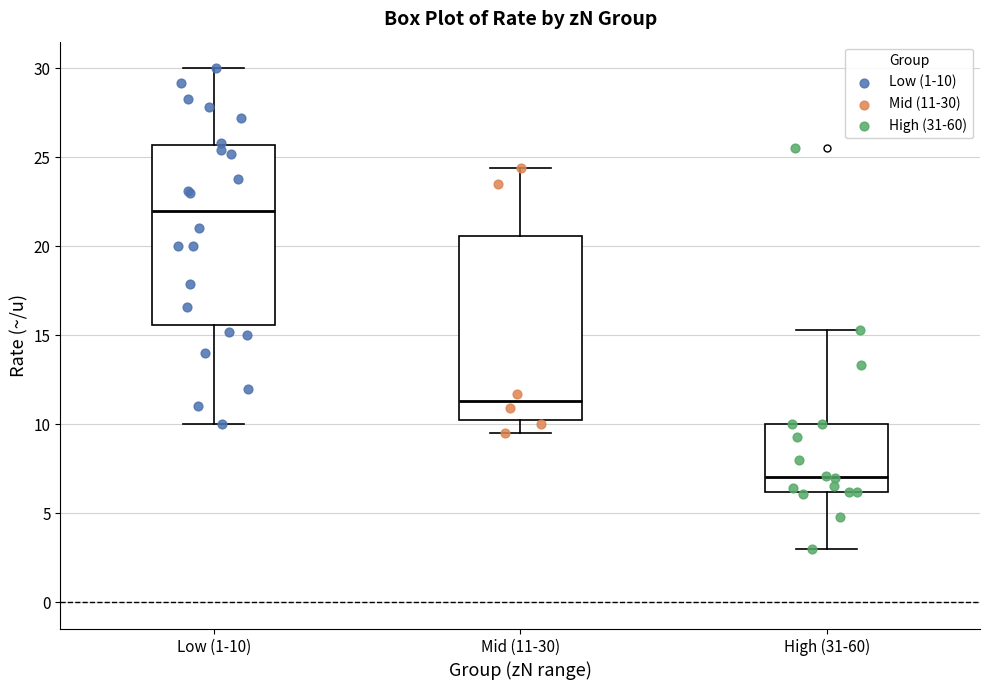

Reading left to right, read every box against the y-axis: the position of its median line, the range the box covers, and the ends of its whiskers. The values are not printed on the chart, so give them approximately, as read against the axis.

Low (1-10): median 22.0, box 15.5 to 25.5, whiskers 10.0 to 30.0
Mid (11-30): median 11.5, box 10.0 to 20.5, whiskers 9.5 to 24.5
High (31-60): median 7.0, box 6.0 to 10.0, whiskers 3.0 to 15.5